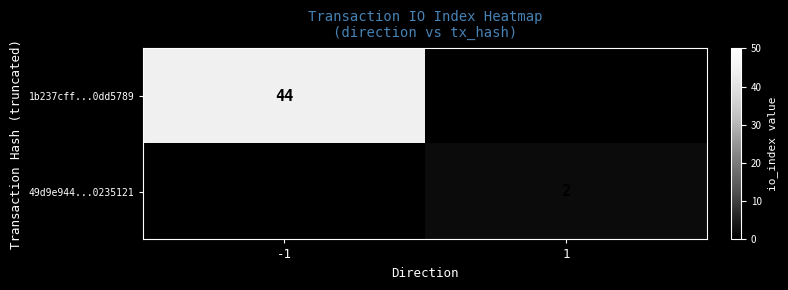

The value of 1b237cff...0dd5789 at -1 is 44. True or false?

True